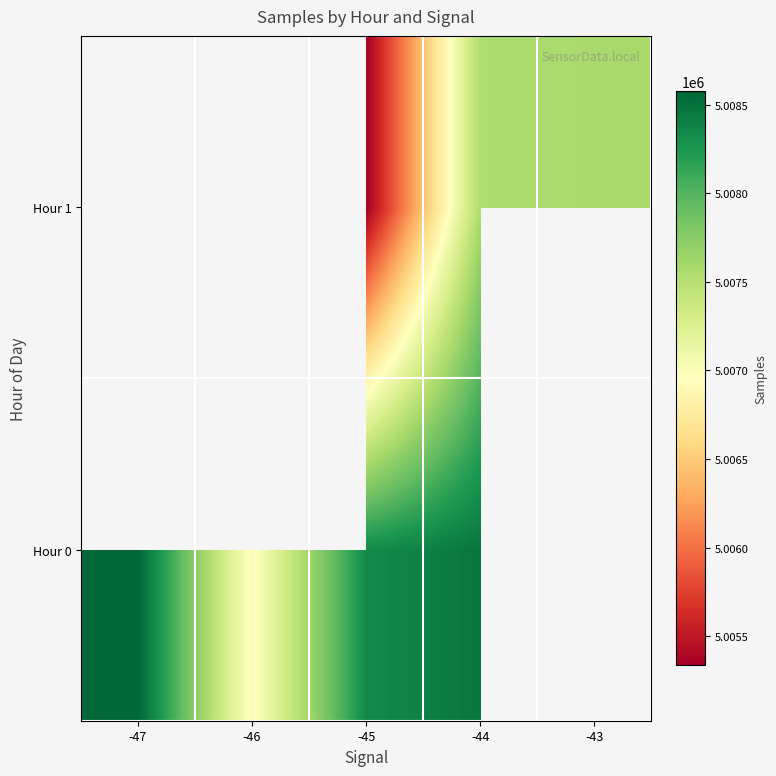

The Hour 1 series shows 7013841.3 at -45. True or false?

False